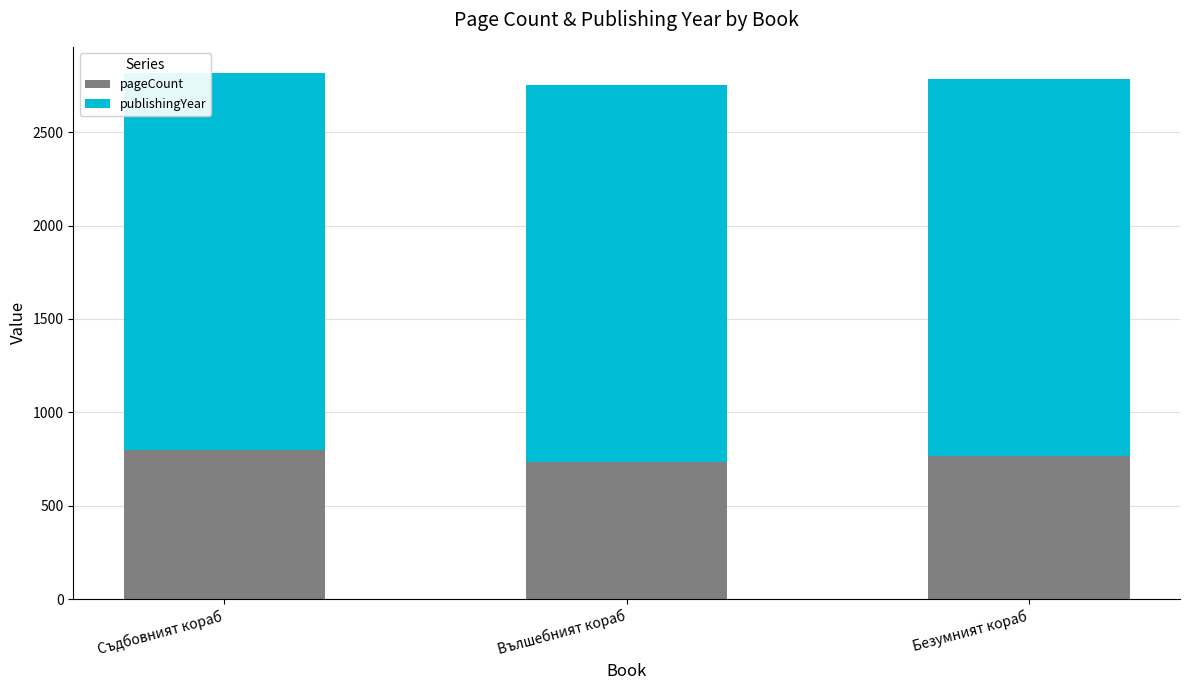

Is it true that pageCount equals 736 at Вълшебният кораб?

True